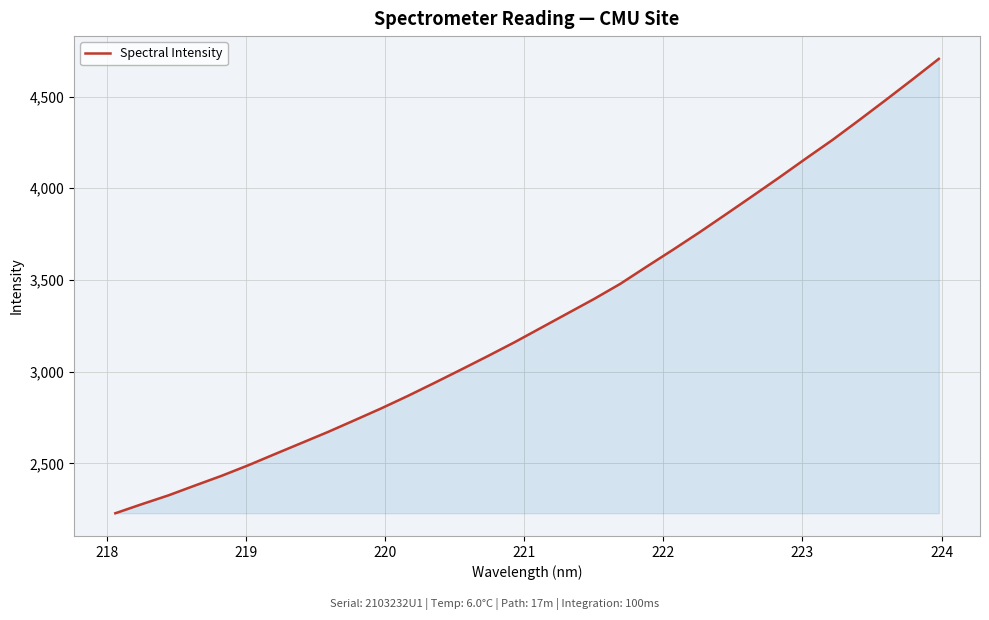

What is the greatest value displayed?

4705.4